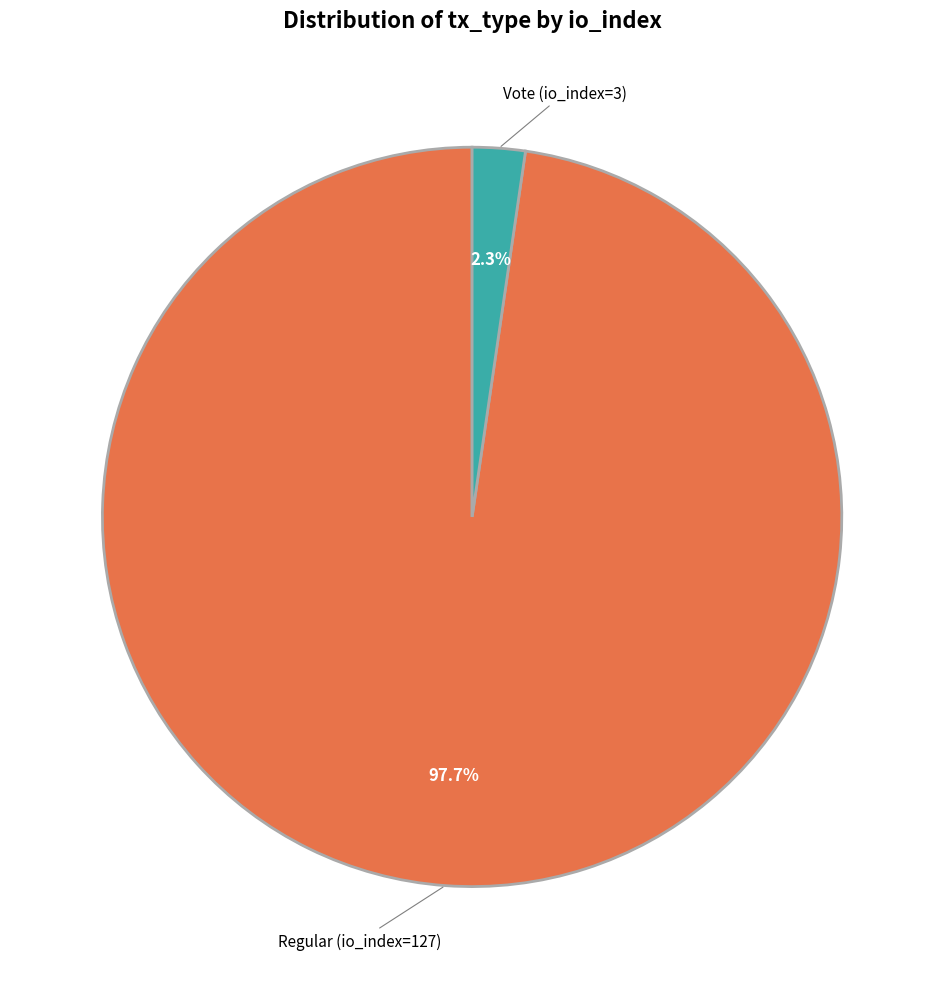

Is there any slice that represents more than half of the pie?

Yes